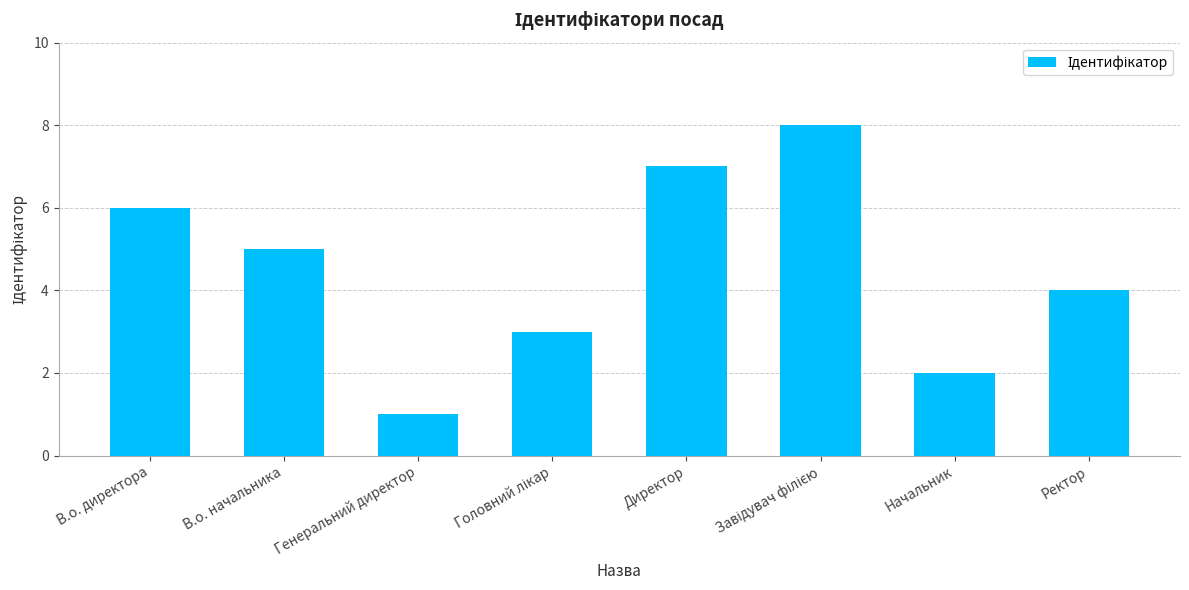

What is the difference between the maximum and second lowest values?

6